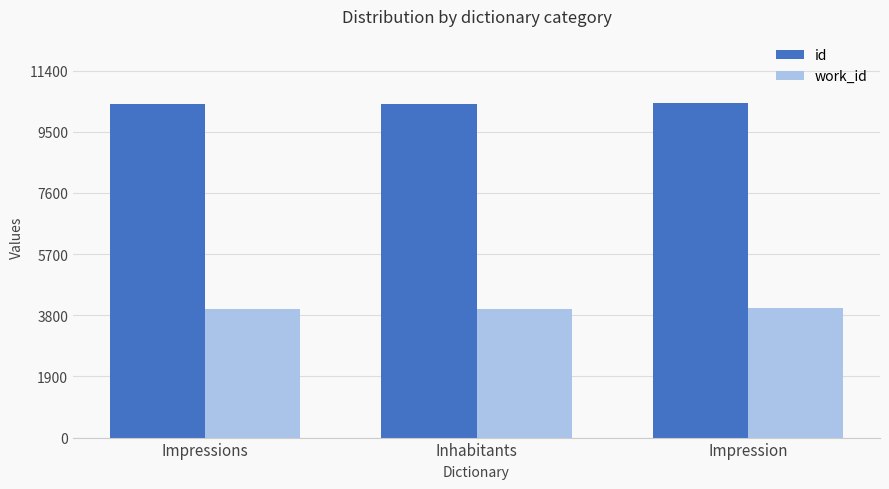

What are all the series names shown in the legend?

id, work_id